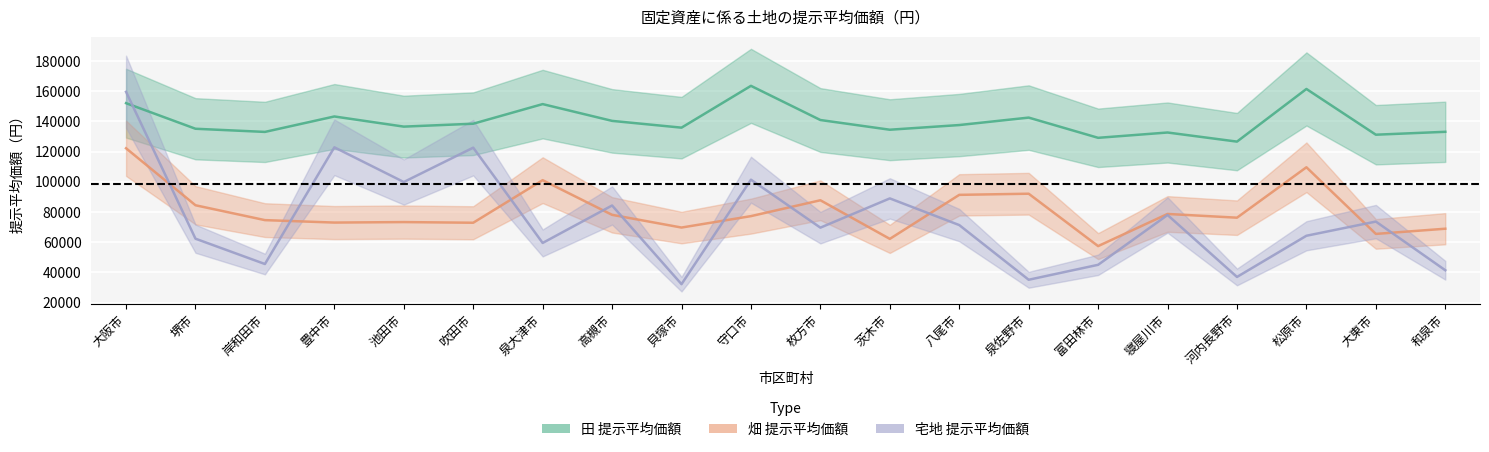

Which series has the largest total across all categories?

田_提示平均価額